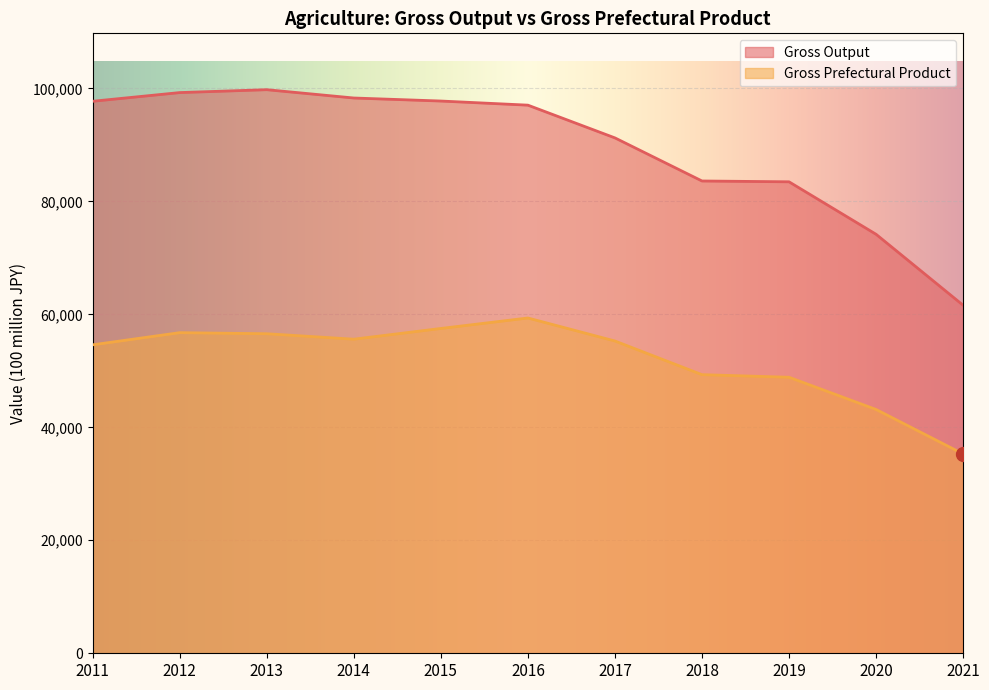

How many data points in Gross Output are above 97024?

5